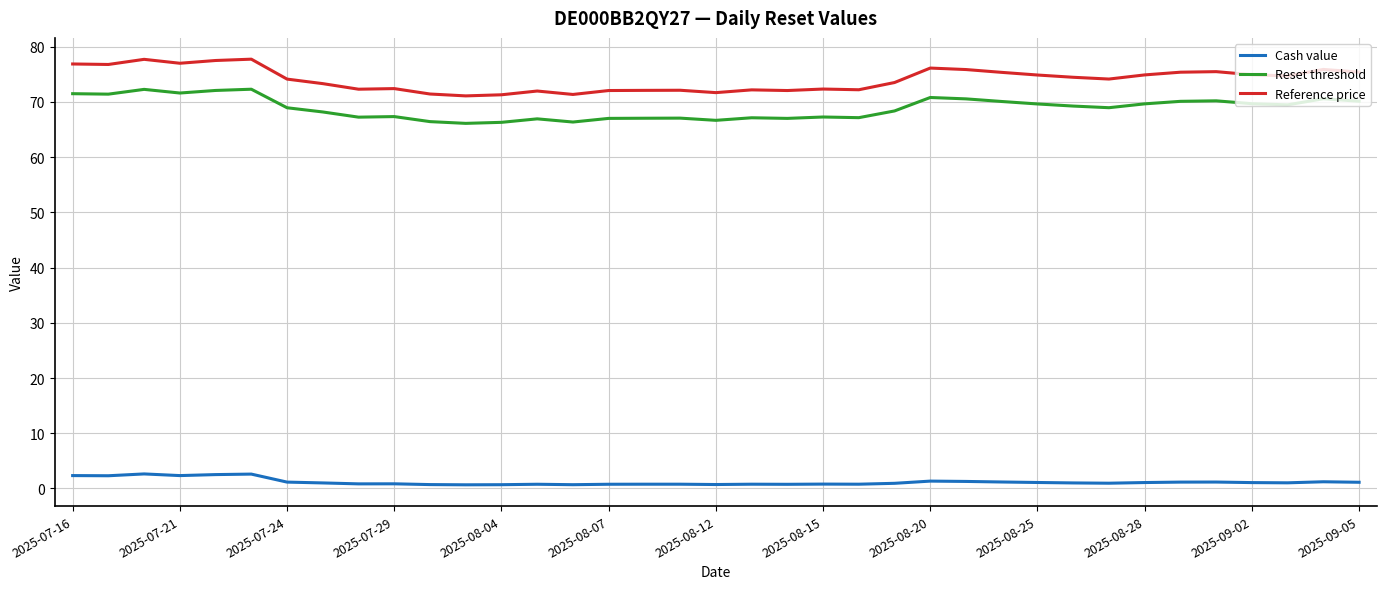

Which series has the largest total across all categories?

Reference price